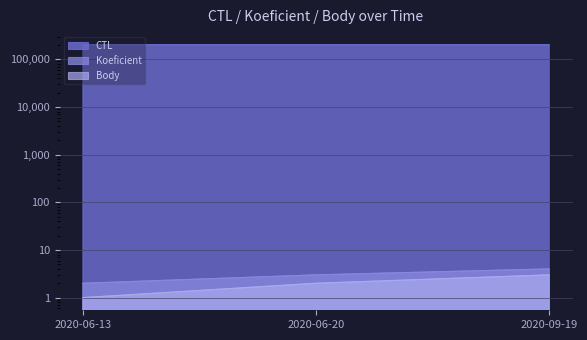

What is the value of the Koeficient point at the 2nd from the left?

3